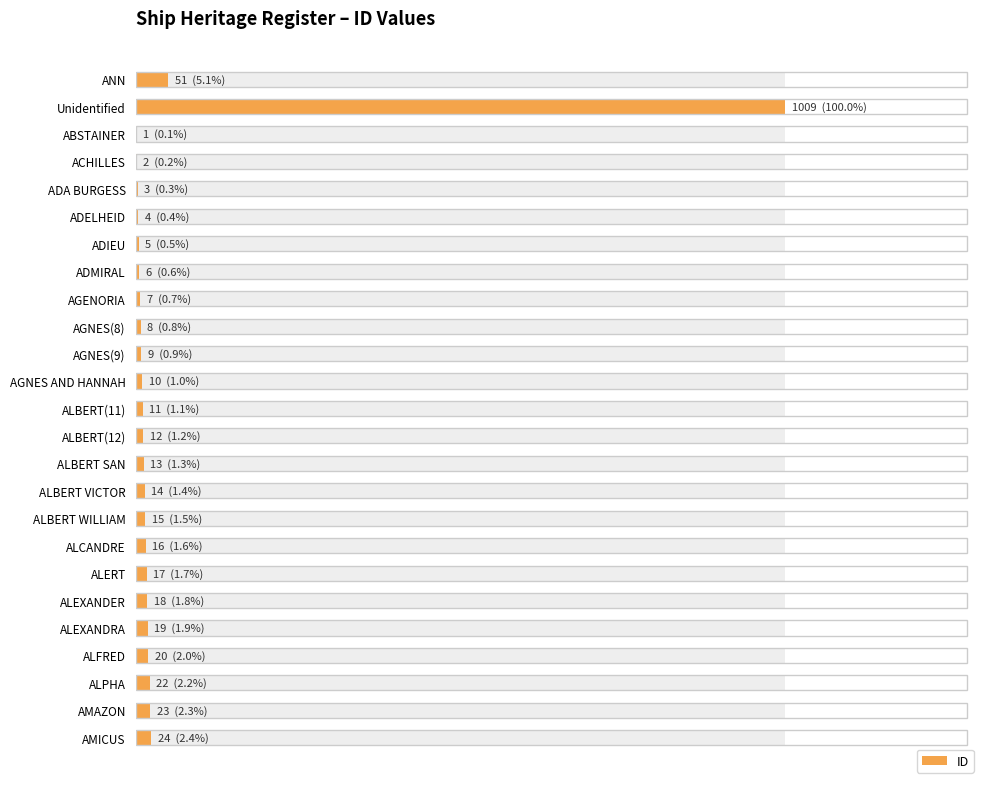

What position from the right is ALBERT WILLIAM?

9